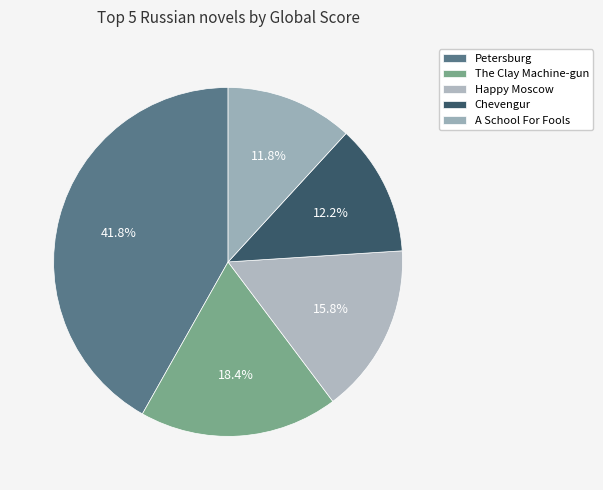

Is there any slice that represents more than half of the pie?

No